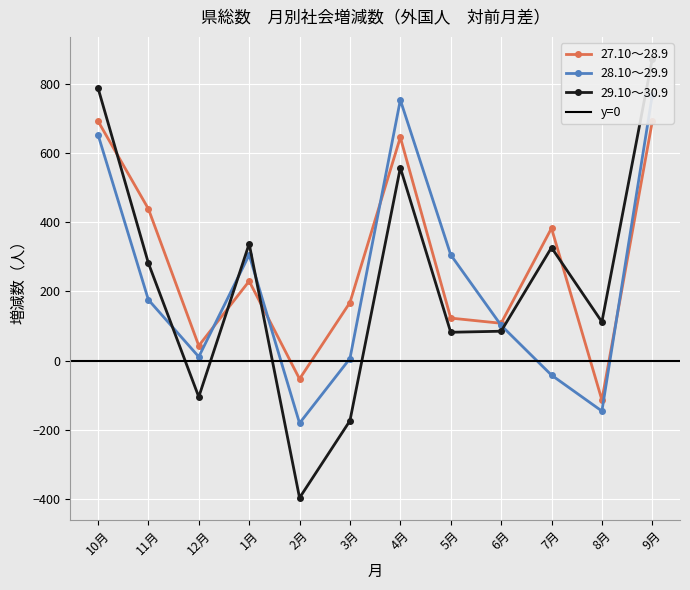

True or false: 27.10～28.9 has more than 2 interior local peaks.

True